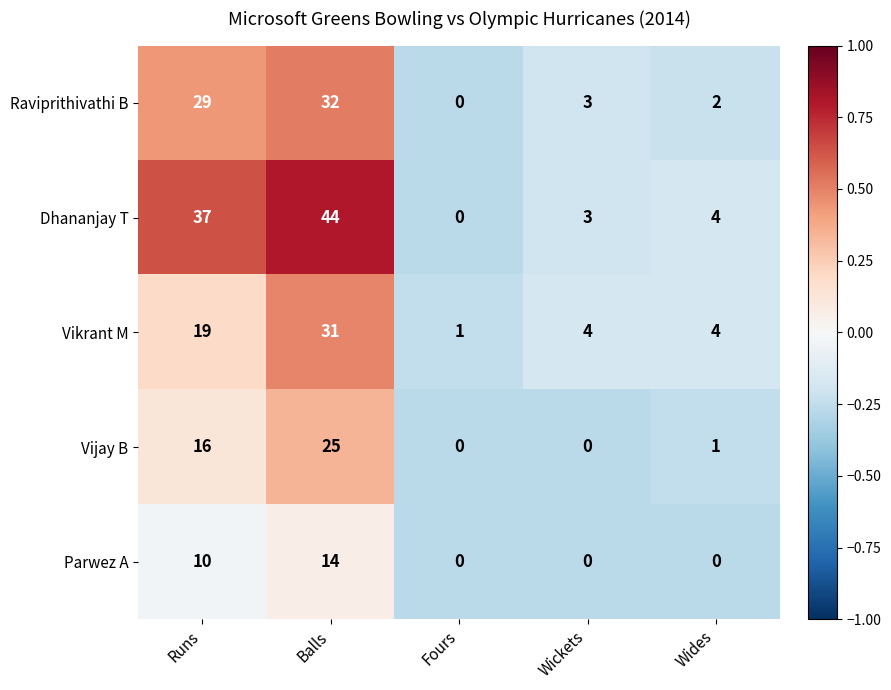

What is the average value of the Dhananjay T series?

18